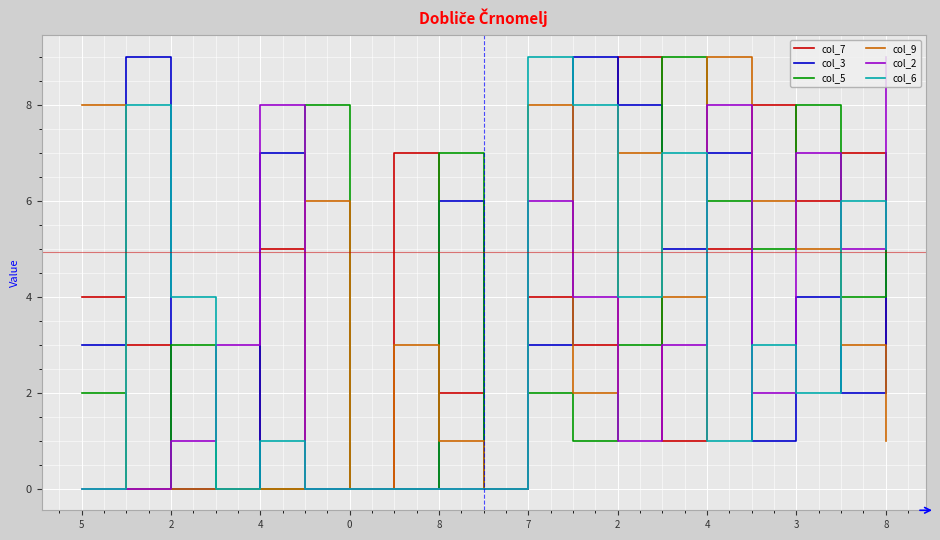

What is the greatest value displayed?

9